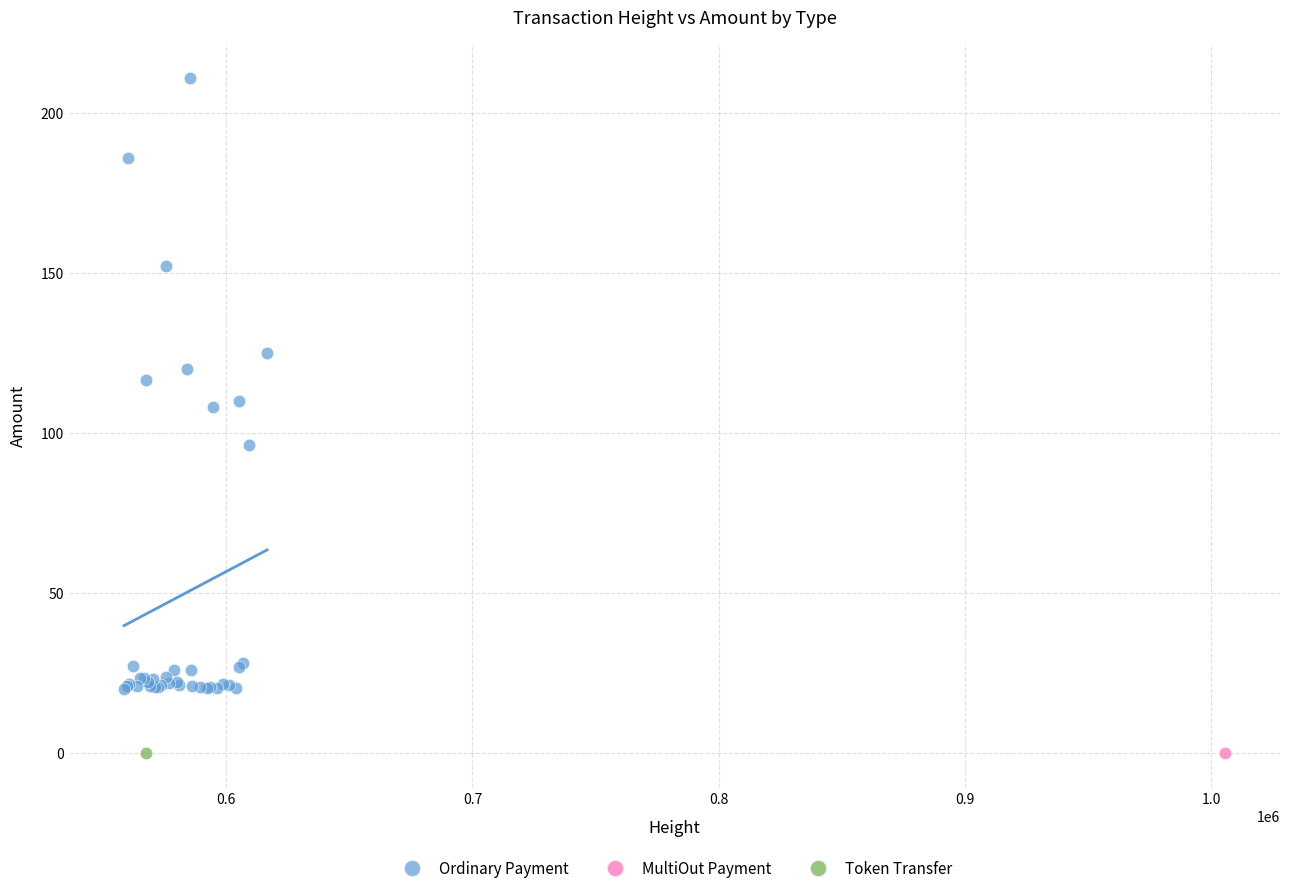

What are all the series names shown in the legend?

Ordinary Payment, MultiOut Payment, Token Transfer